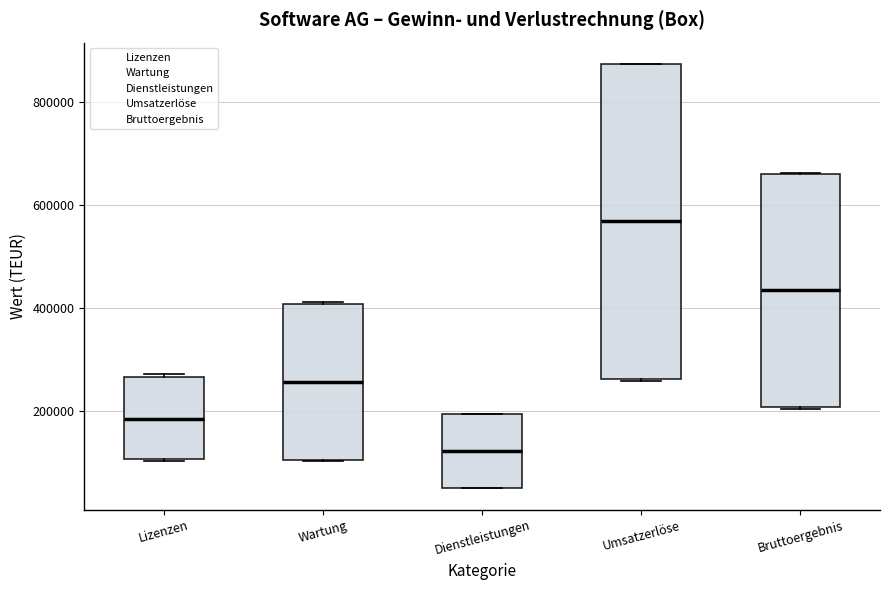

Reading left to right, read every box against the y-axis: the position of its median line, the range the box covers, and the ends of its whiskers. The values are not printed on the chart, so give them approximately, as read against the axis.

Lizenzen: median 180000, box 100000 to 260000, whiskers 100000 to 280000
Wartung: median 260000, box 100000 to 400000, whiskers 100000 to 420000
Dienstleistungen: median 120000, box 60000 to 200000, whiskers 40000 to 200000
Umsatzerlöse: median 560000, box 260000 to 880000, whiskers 260000 to 880000
Bruttoergebnis: median 440000, box 200000 to 660000, whiskers 200000 to 660000